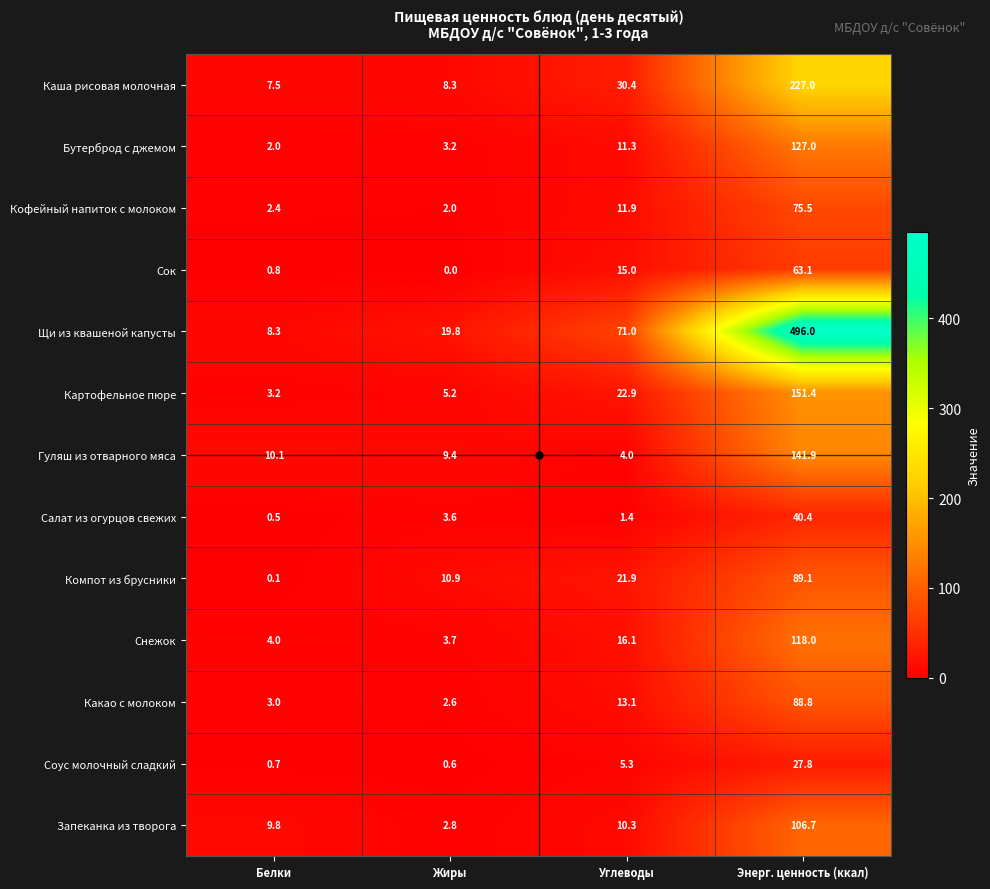

List the series in order of their peak value, highest first.

Щи из квашеной капусты, Каша рисовая молочная, Картофельное пюре, Гуляш из отварного мяса, Бутерброд с джемом, Снежок, Запеканка из творога, Компот из брусники, Какао с молоком, Кофейный напиток с молоком, Сок, Салат из огурцов свежих, Соус молочный сладкий